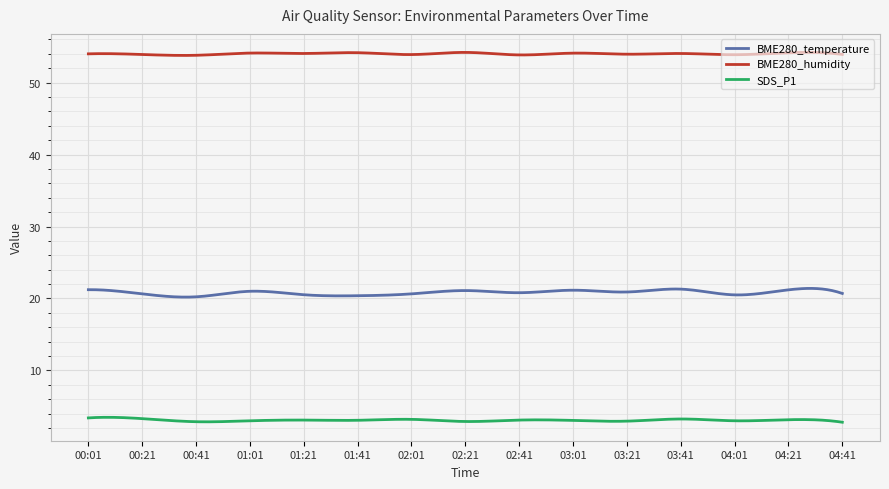

Which series has the largest range (max minus min)?

BME280_temperature